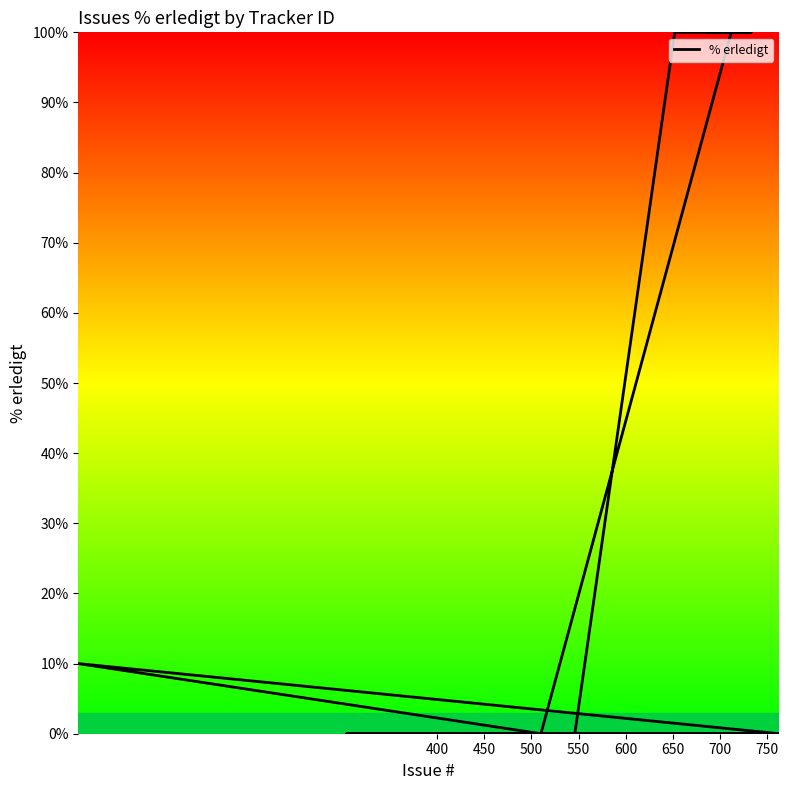

What is the average value?

35